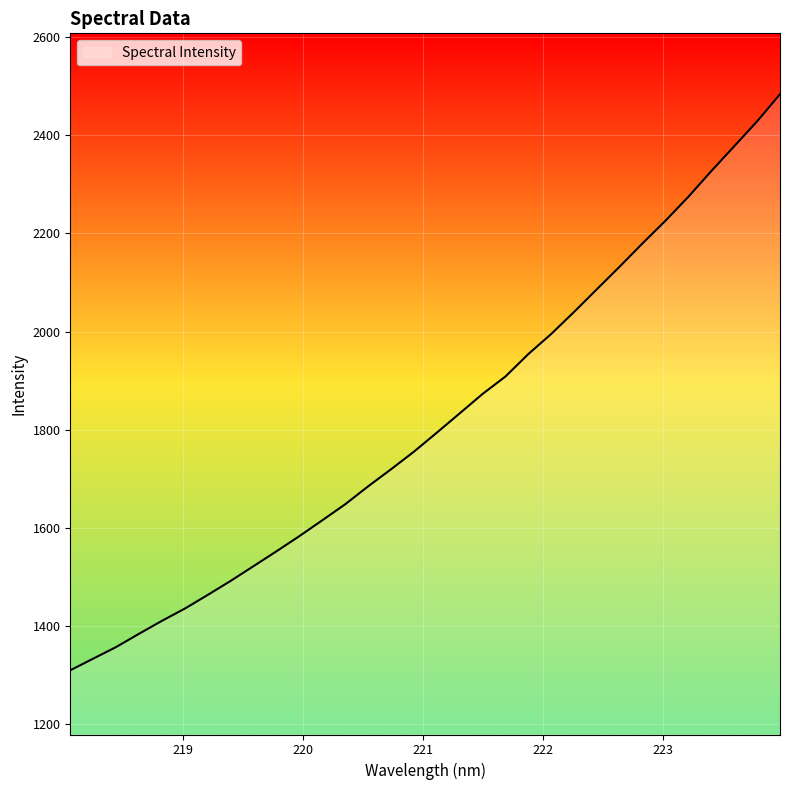

What is the greatest value displayed?

2483.8